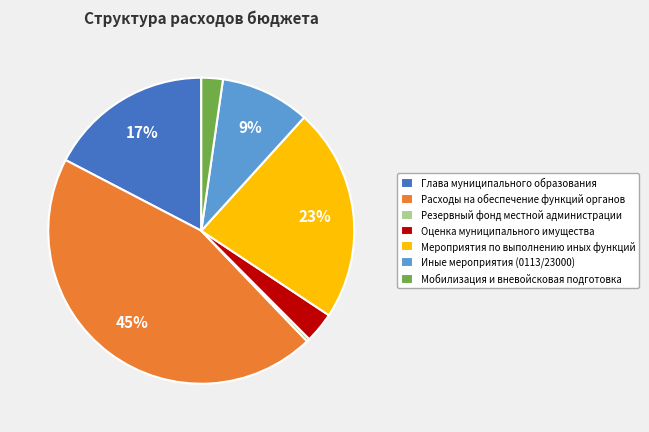

To the nearest percent, what is the difference between the Оценка муниципального имущества and Резервный фонд местной администрации slice percentages?

3%